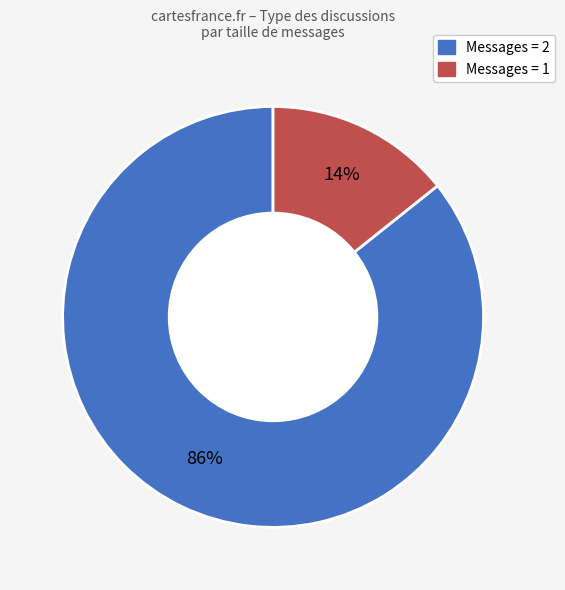

Is there any slice that represents more than half of the pie?

Yes